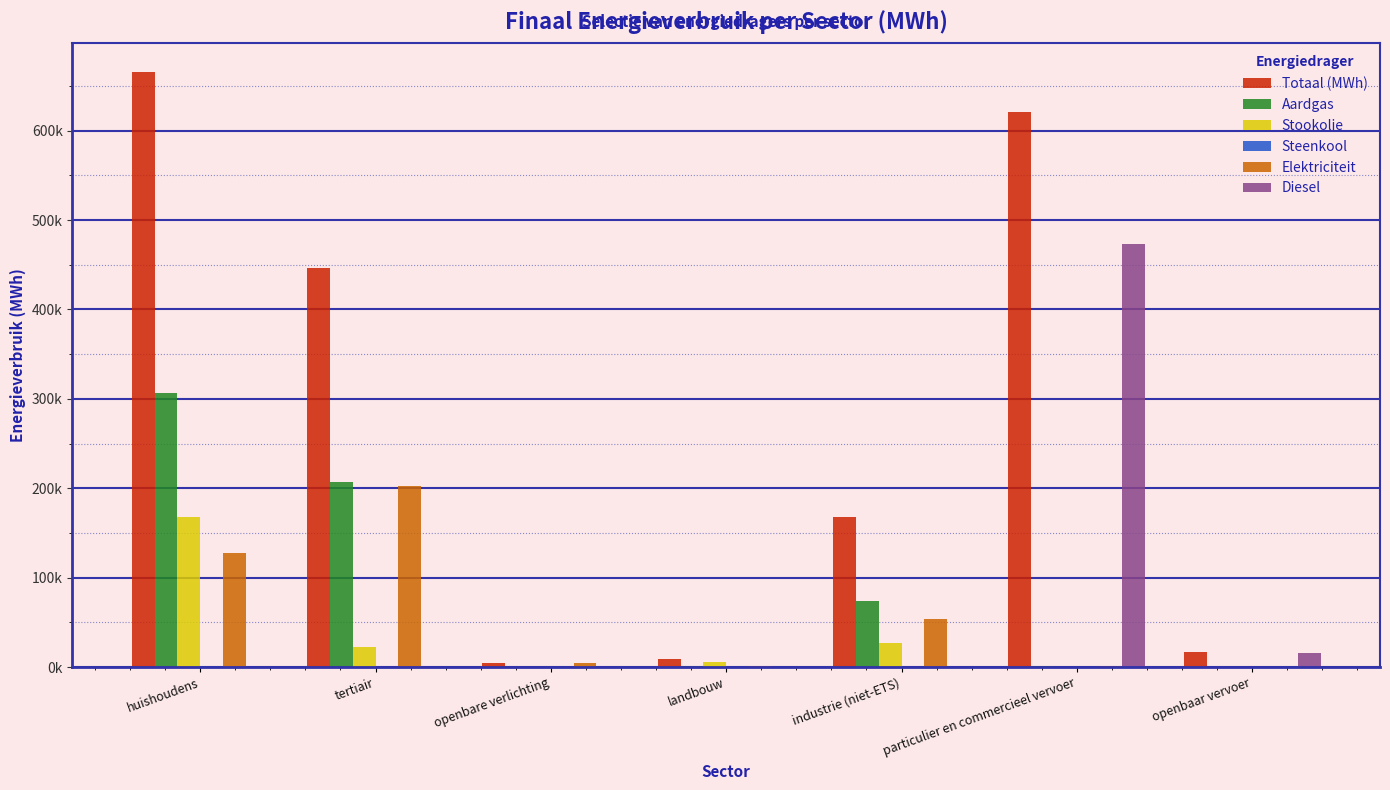

True or false: Elektriciteit has a value of 5050.4 at openbare verlichting.

True